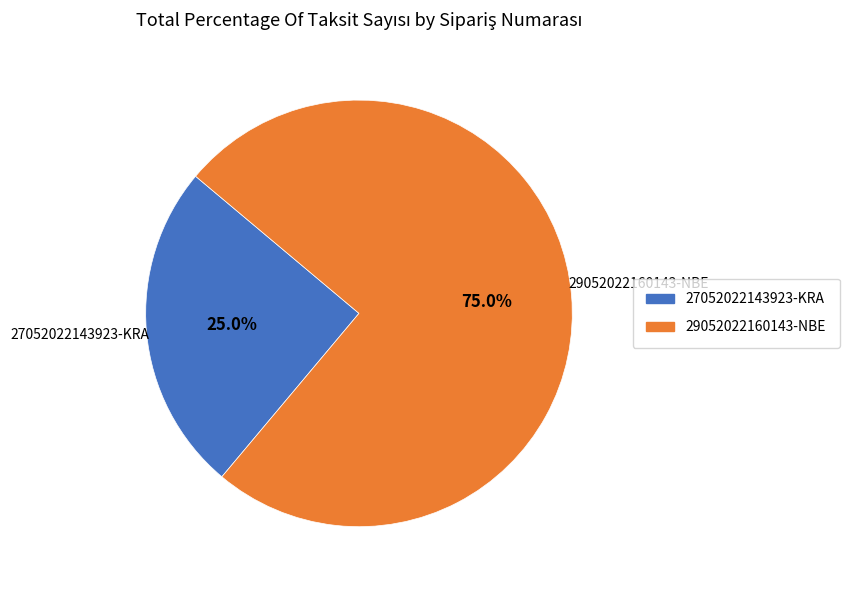

Between 29052022160143-NBE and 27052022143923-KRA, which is larger?

29052022160143-NBE